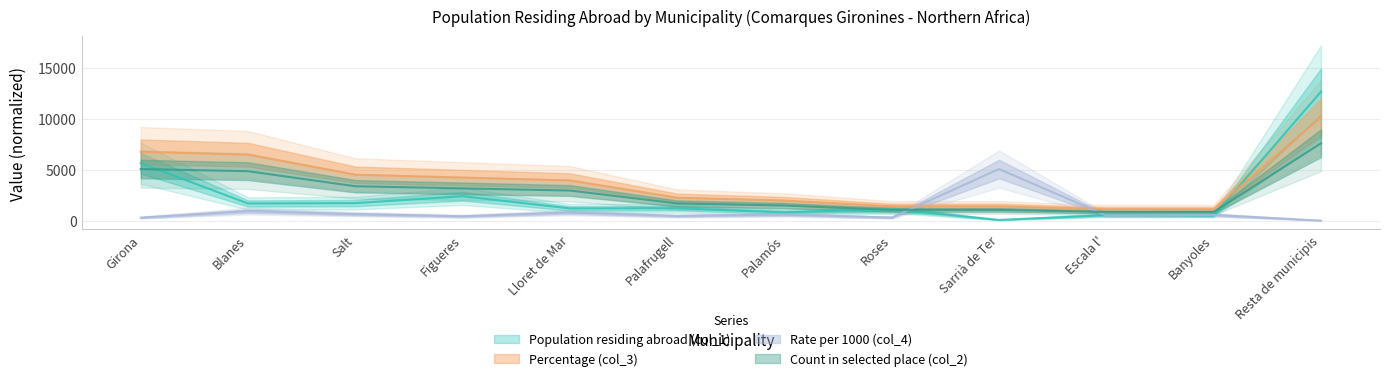

The Count in selected place (col_2) series shows 4862.2 at Blanes. True or false?

True